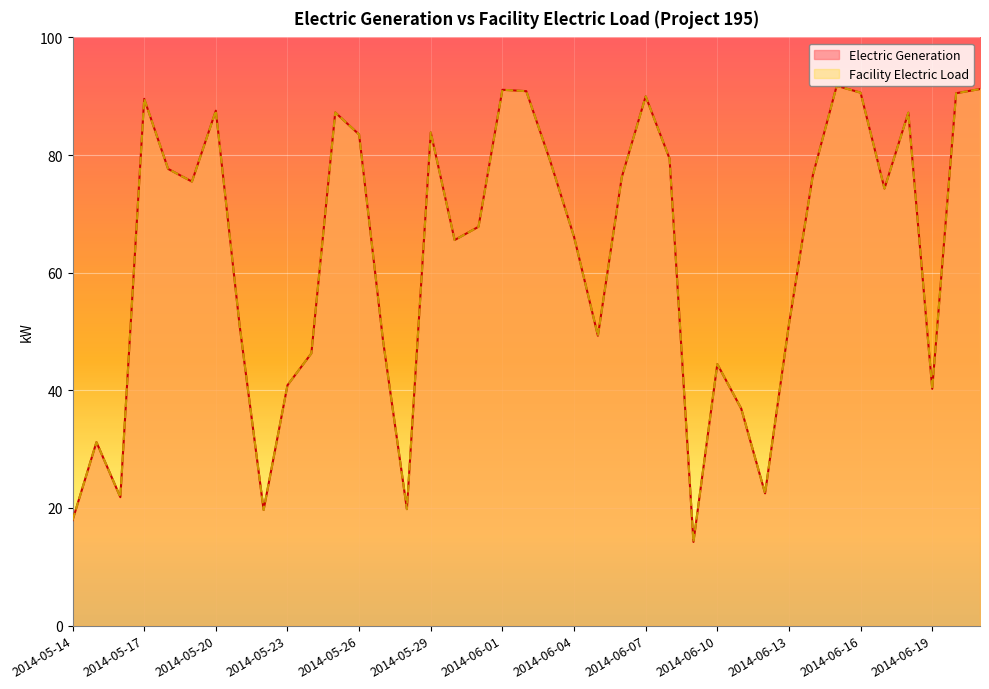

What is the sum of the Electric Generation values at 2014-06-03 and 2014-05-20?

166.6